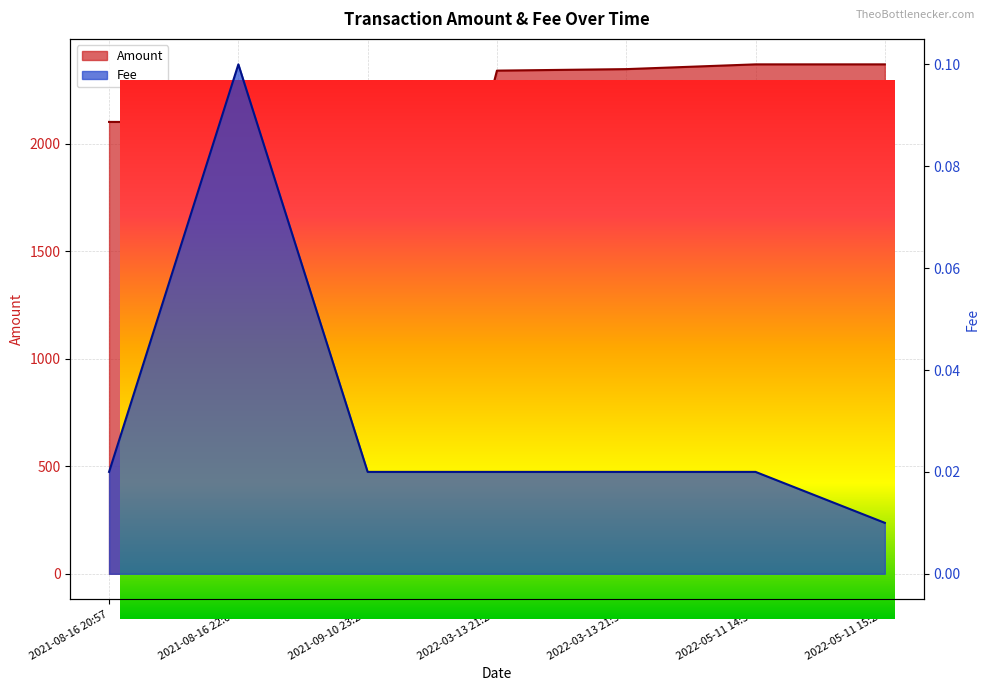

Is the value of Fee at 2022-05-11 15:27 greater than the value of Amount at 2022-05-11 14:39?

No